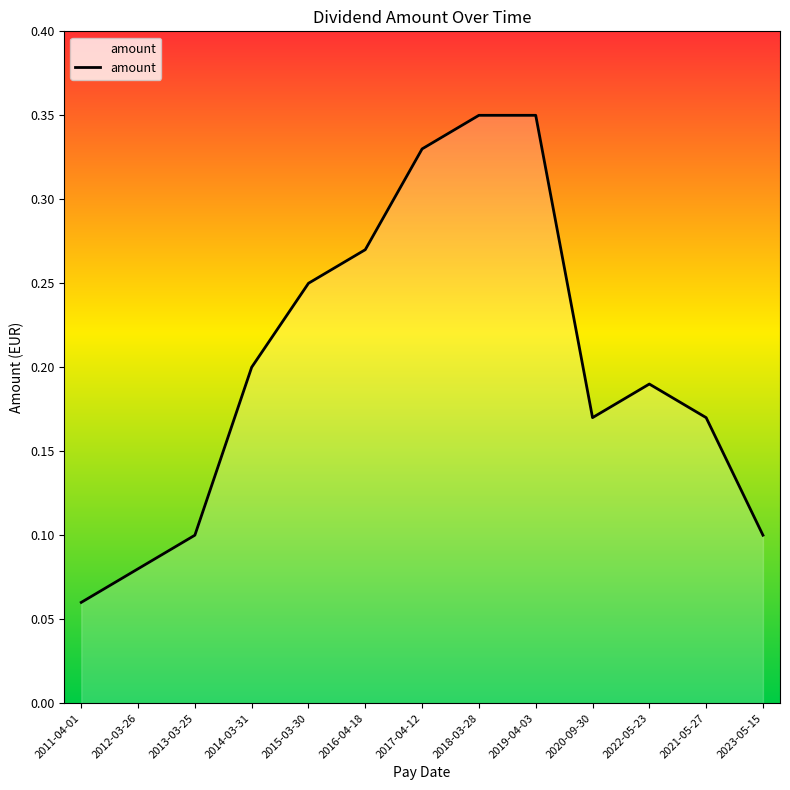

At which category does the chart reach its minimum across all series?

2011-04-01